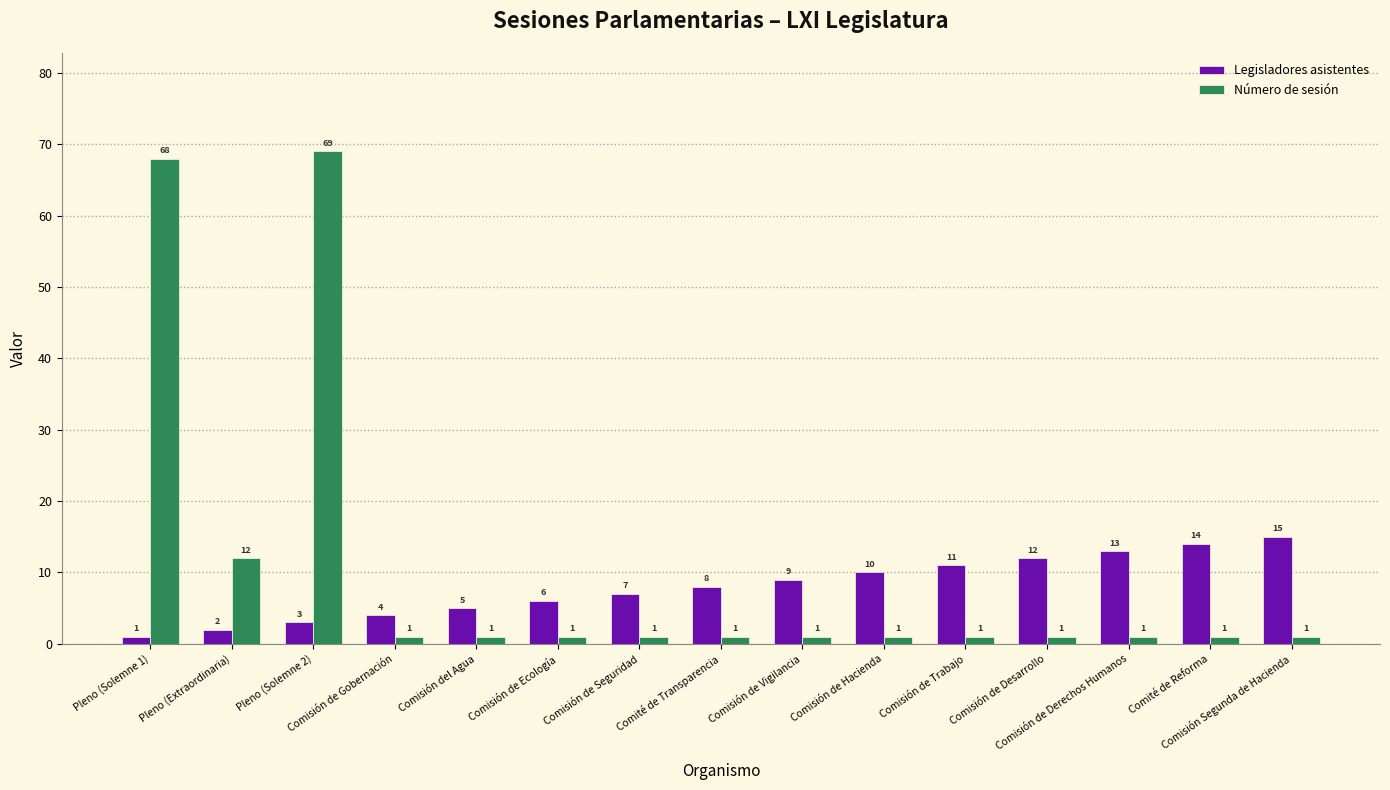

Rank the series by their maximum value, from lowest to highest.

Legisladores asistentes, Número de sesión